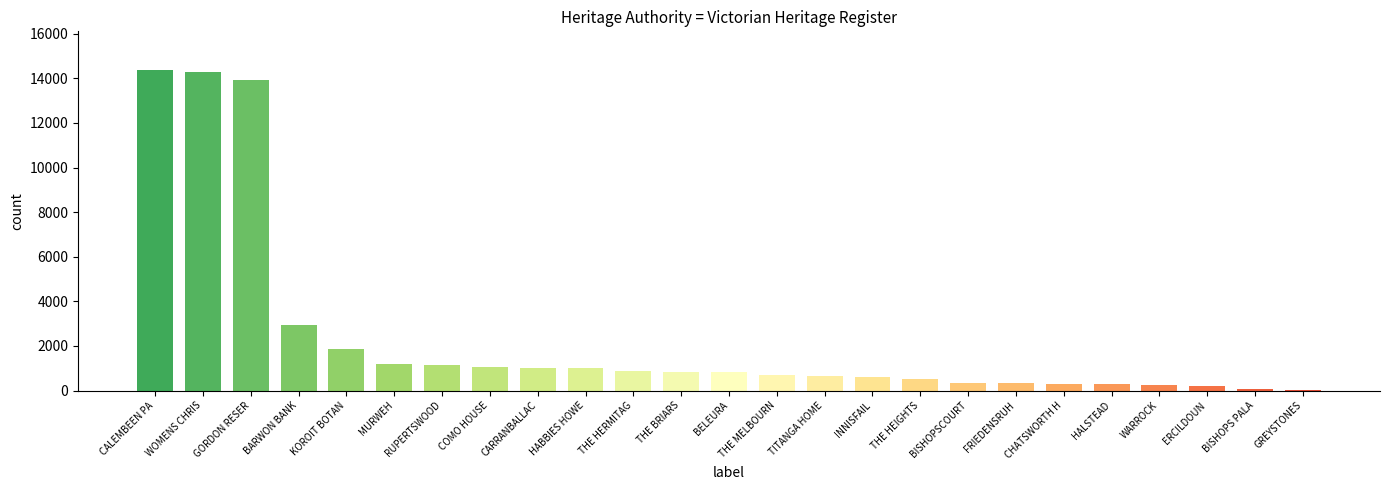

Approximately how many times larger is the value at THE HEIGHTS compared to TITANGA HOME?

0.8